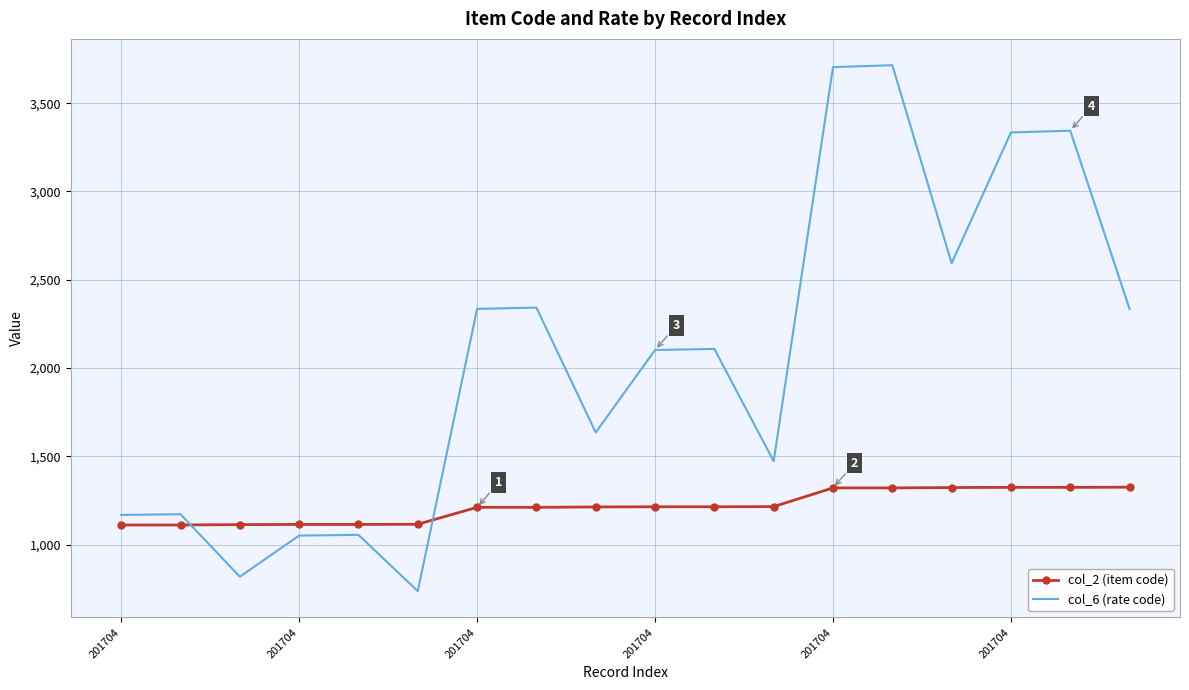

Rank the series by their average value, from lowest to highest.

col_2 (item code), col_6 (rate code)